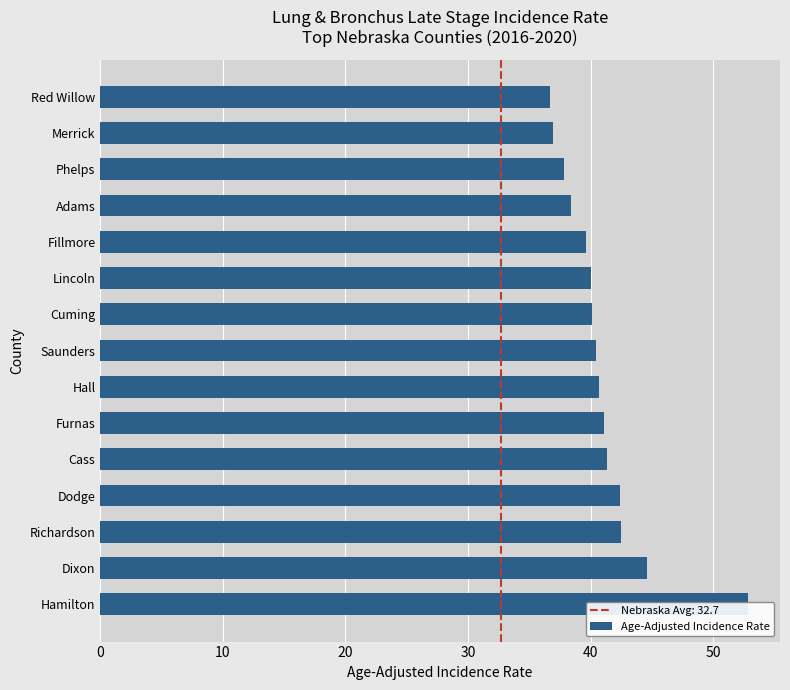

What is the average value?

41.0